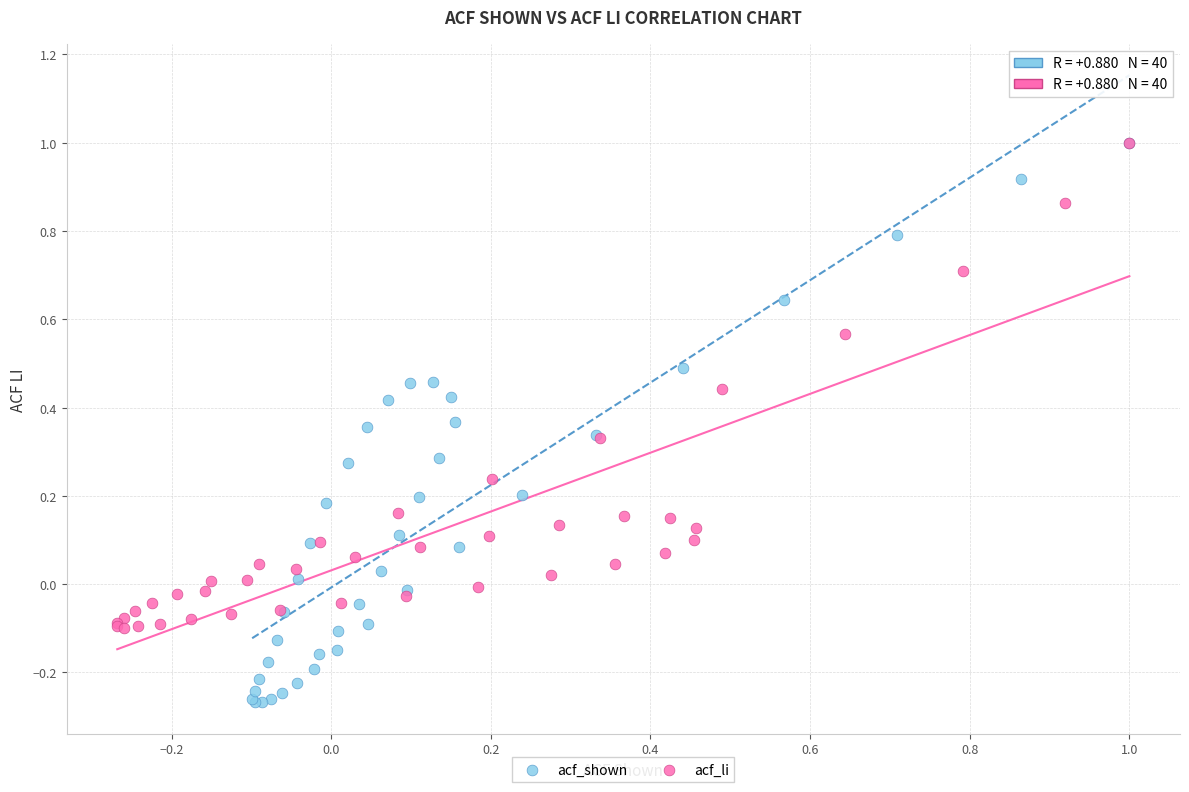

What are all the series names shown in the legend?

acf_shown, acf_li